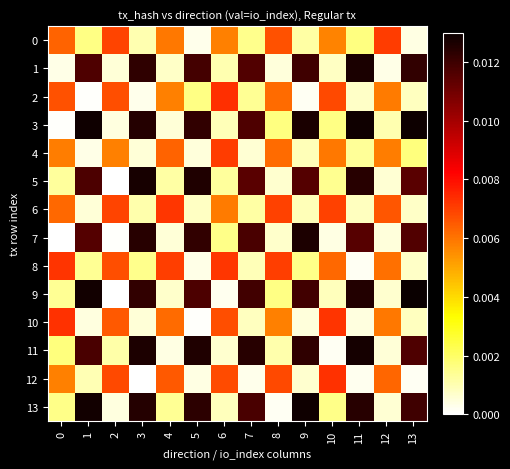

Which series changed the most between 7 and 12?

11